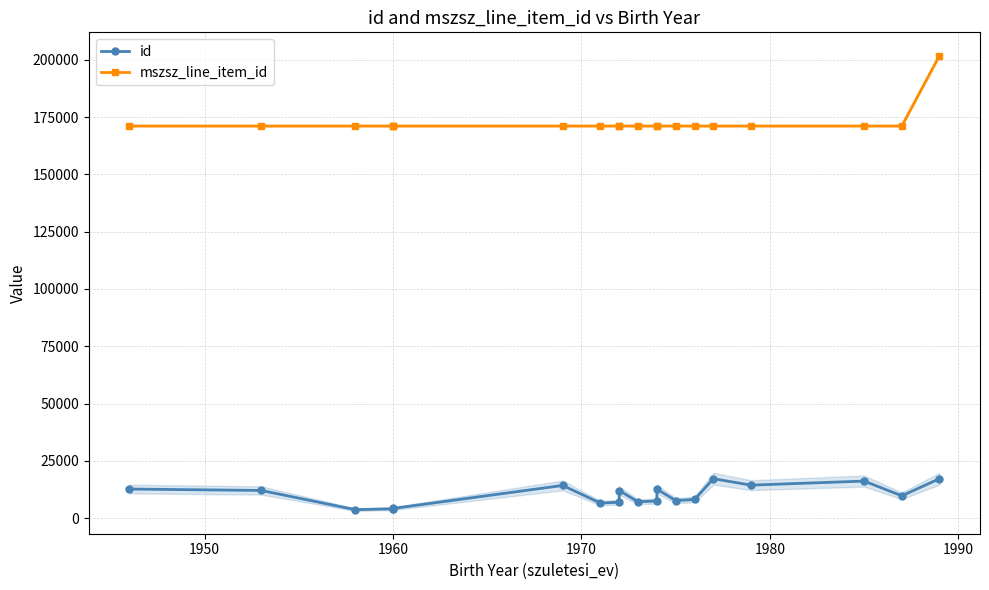

What is the value of the id point at the 20th from the left?

17177